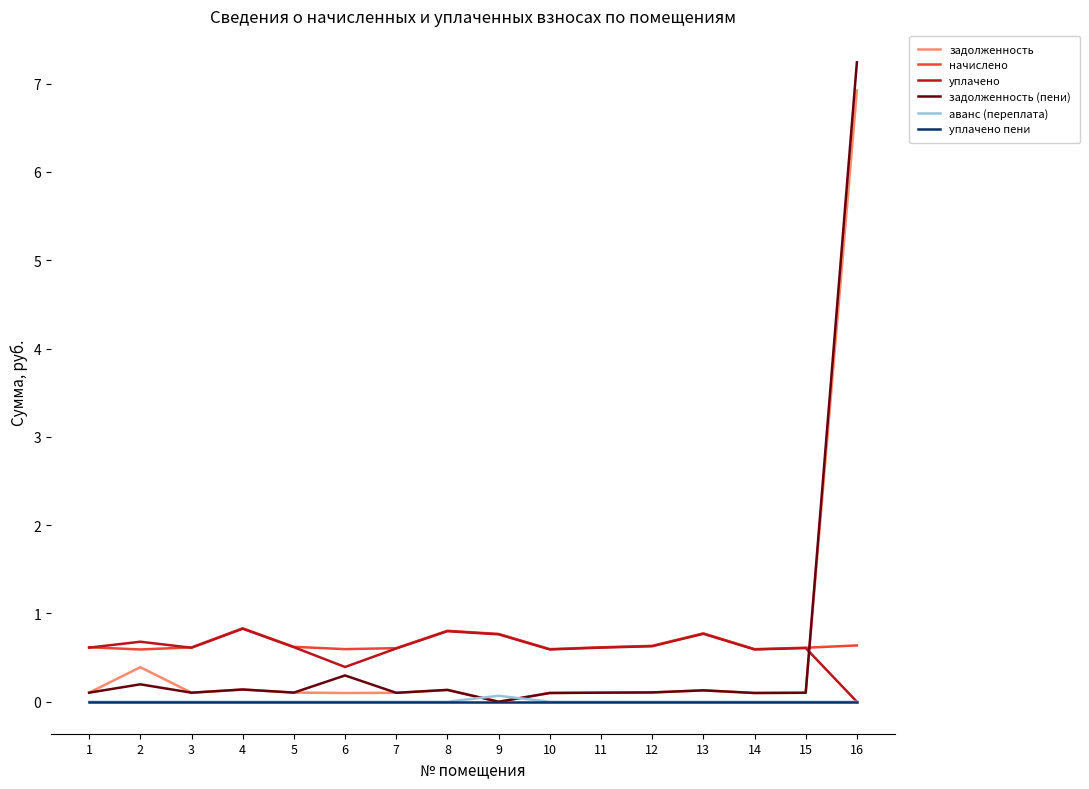

The value of уплачено пени at 4 is 0.0. True or false?

True